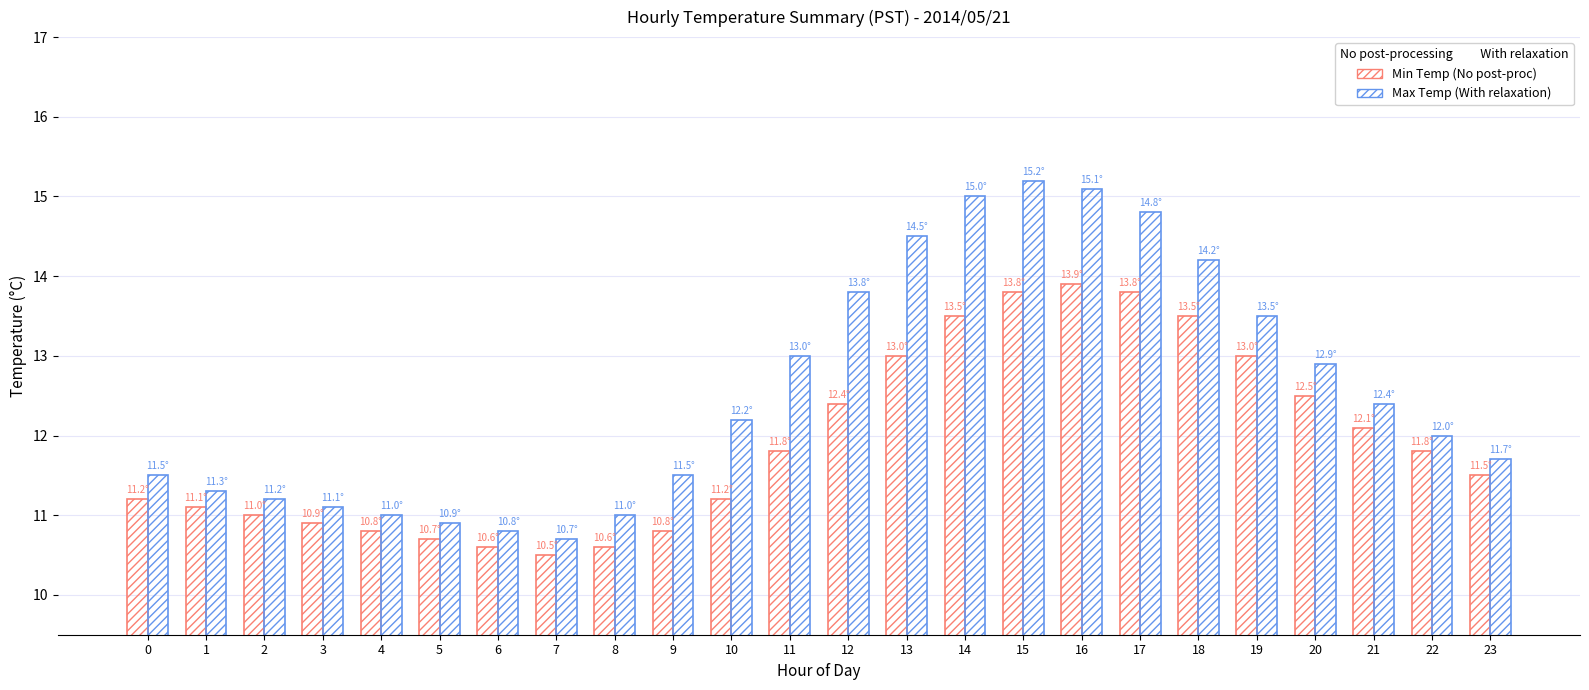

How many bars are there in total?

48